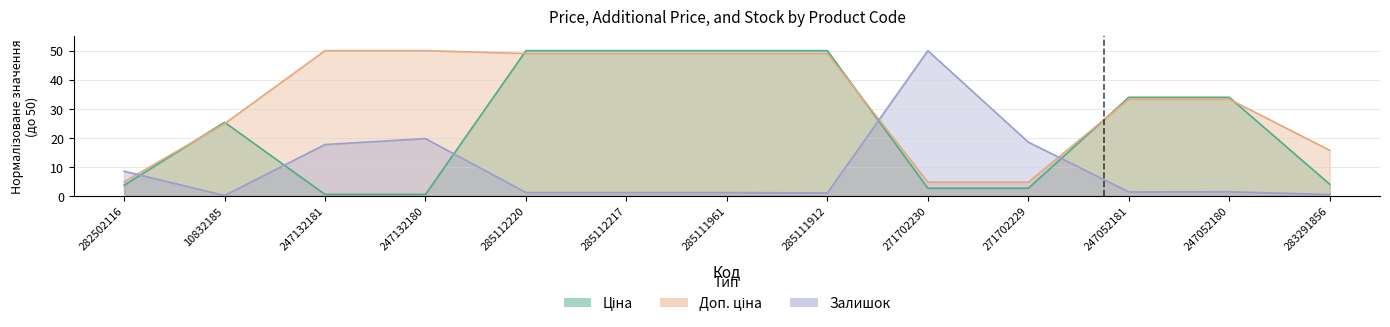

Reading left to right, transcribe all the data shown in this chart.

Ціна: 3.7	25.4	0.5	0.5	50.0	50.0	50.0	50.0	2.6	2.6	33.9	33.9	4.0
Доп. ціна: 4.9	24.9	50.0	50.0	49.0	49.0	49.0	49.0	4.7	4.7	33.3	33.3	15.7
Залишок: 8.5	0.1	17.7	19.7	1.2	1.2	1.2	1.0	50.0	18.5	1.4	1.4	0.5